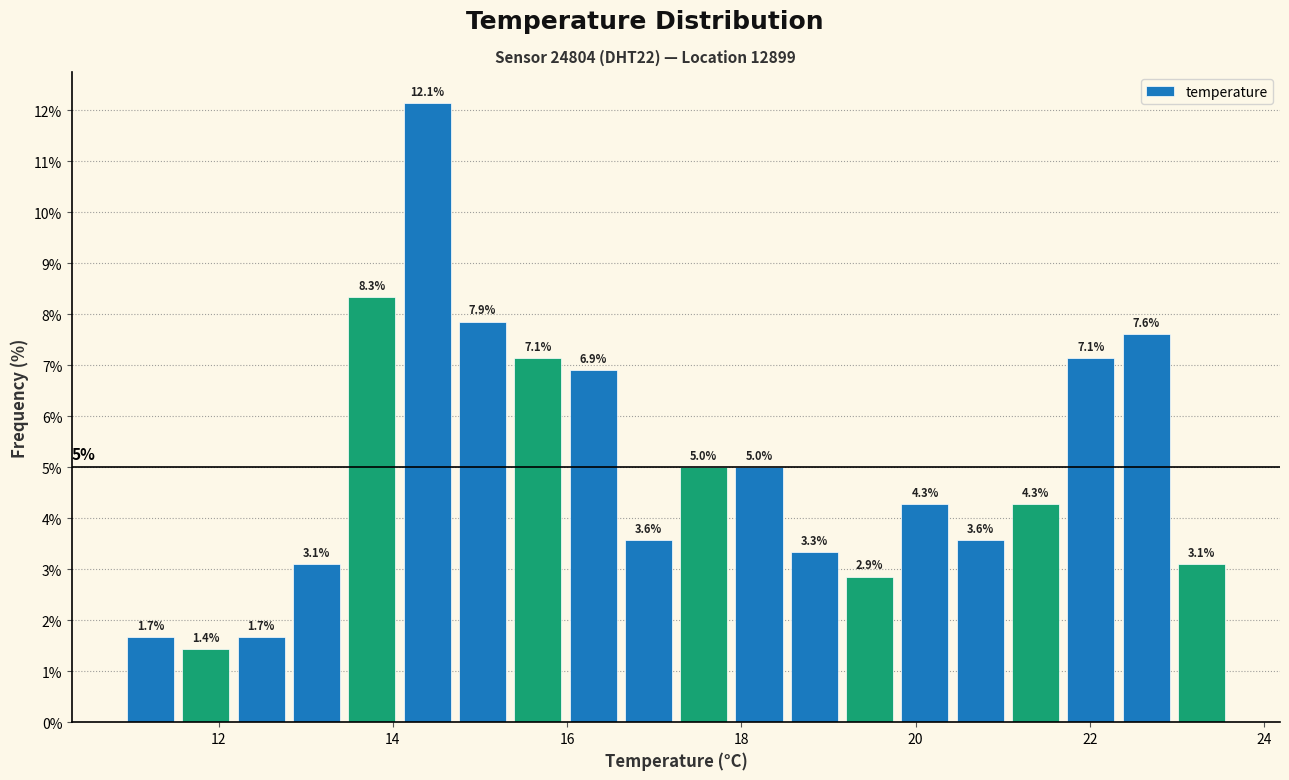

Read against the x-axis, roughly where is the centre of the tallest bar?

14.4